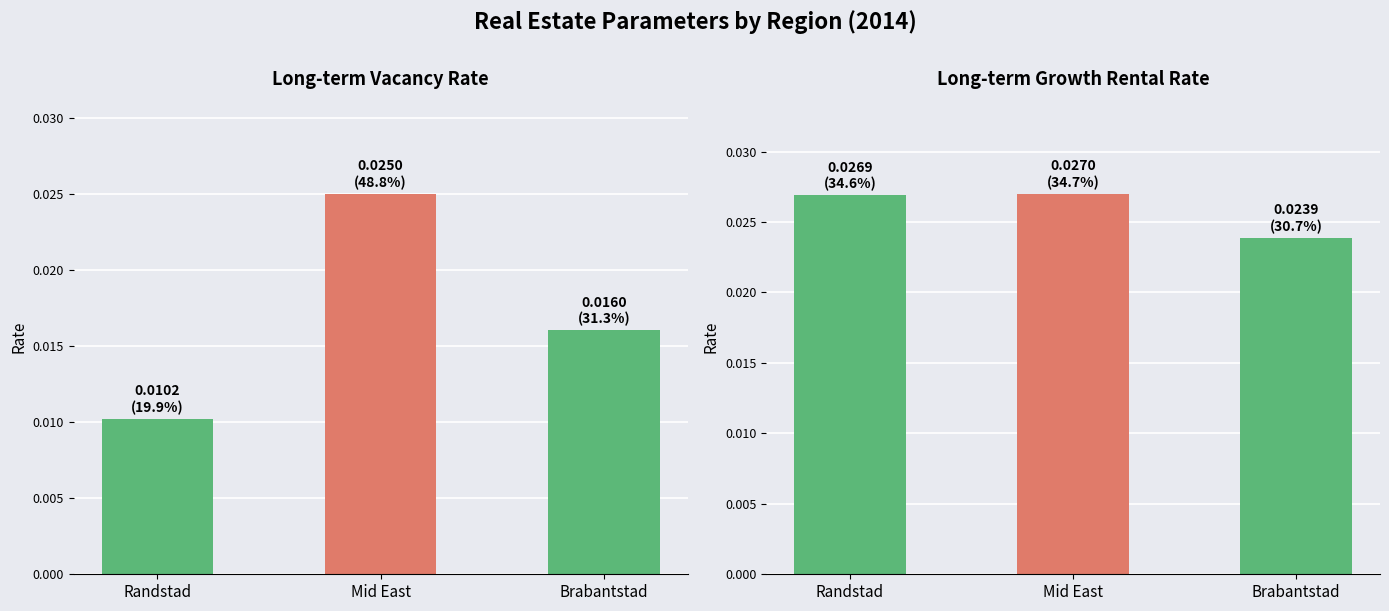

Does the chart contain any negative values?

No